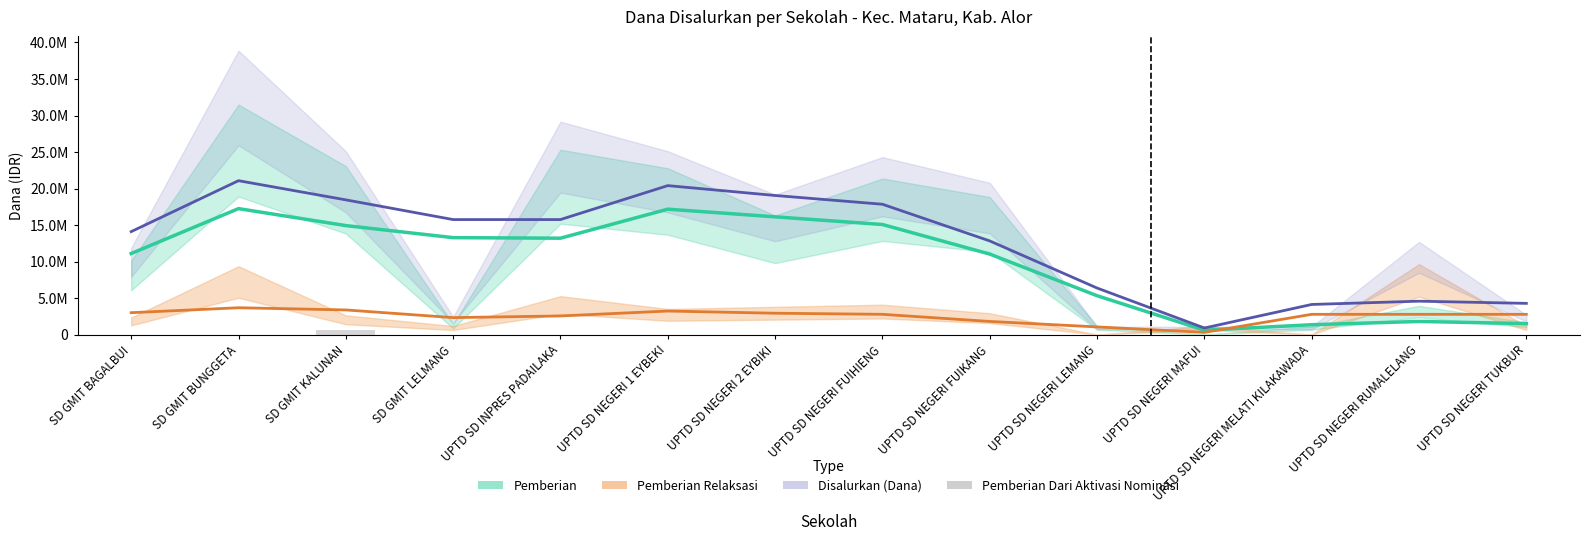

How many distinct data groups are displayed?

4